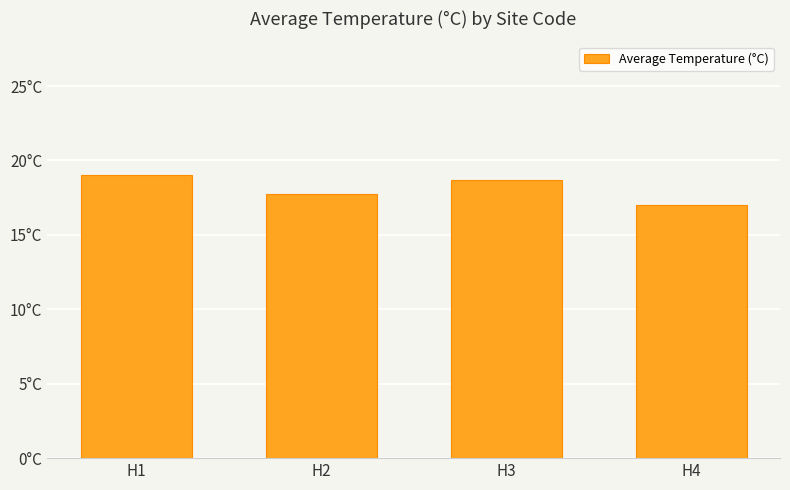

Are the bars horizontal?

No